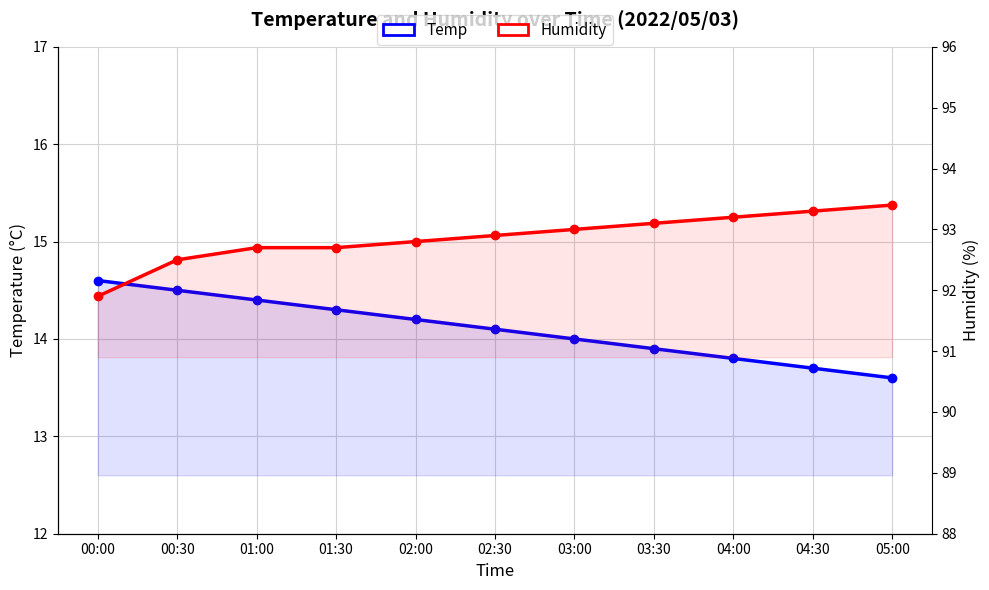

True or false: Humidity has more than 0 interior local peaks.

False